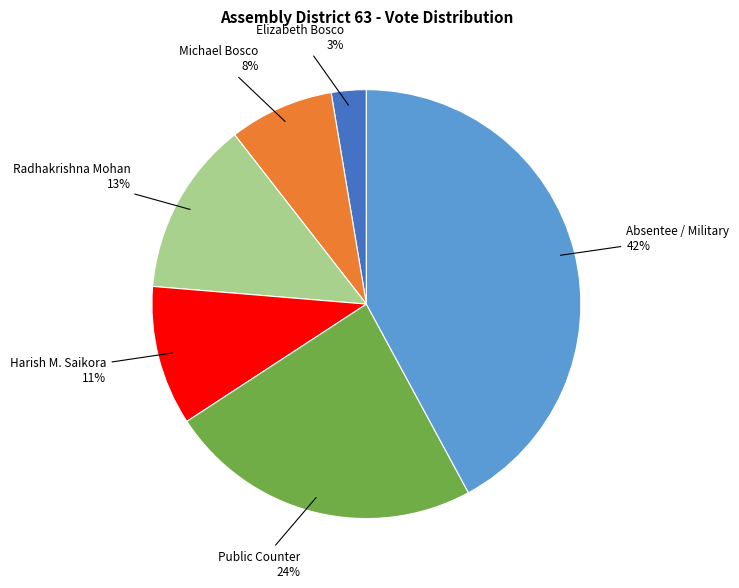

Is there any slice that represents more than half of the pie?

No